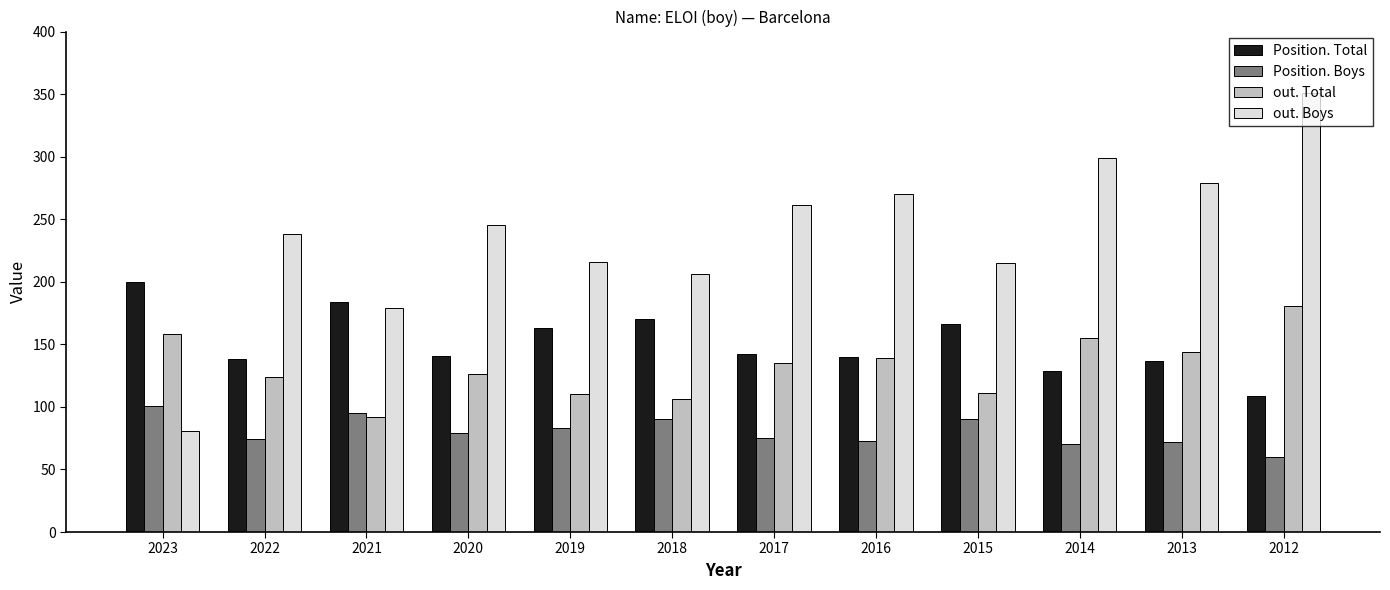

What are all the series names shown in the legend?

Position. Total, Position. Boys, out. Total, out. Boys